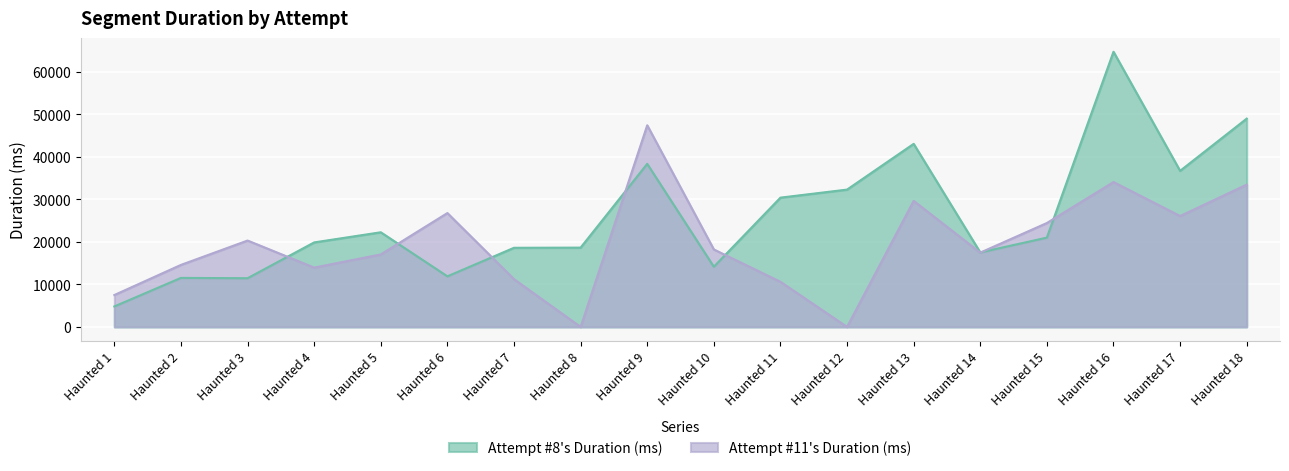

What is the difference between the highest and lowest values at Haunted 6?

14881